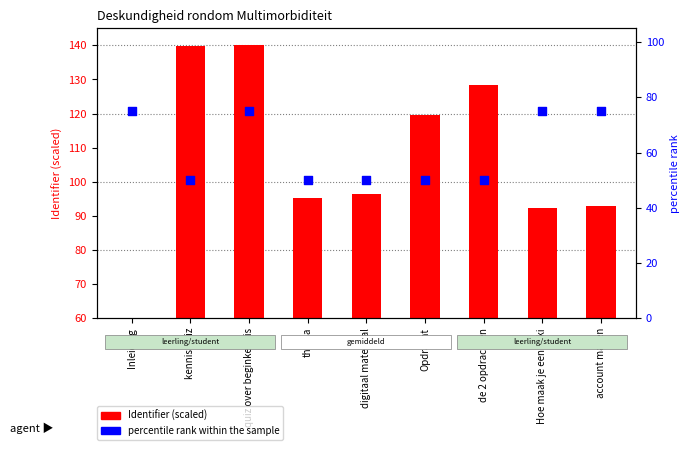

Which series contains the highest Y value?

Identifier (scaled)